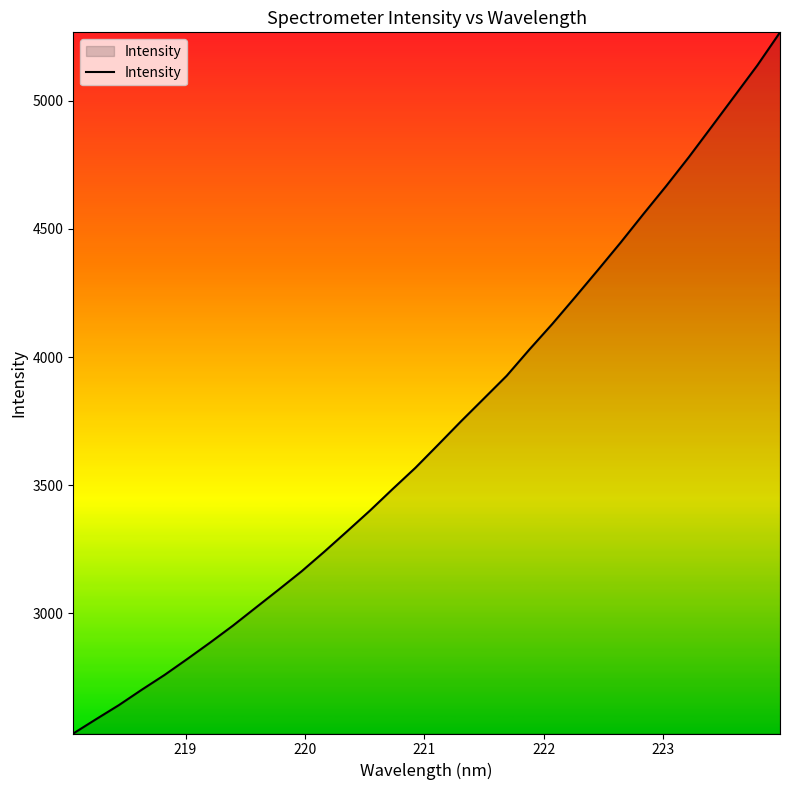

What is the minimum value shown in the chart?

2531.2